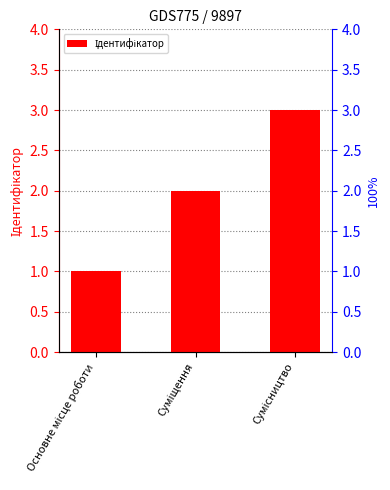

List the labels in order of value, smallest first.

Основне місце роботи, Суміщення, Сумісництво